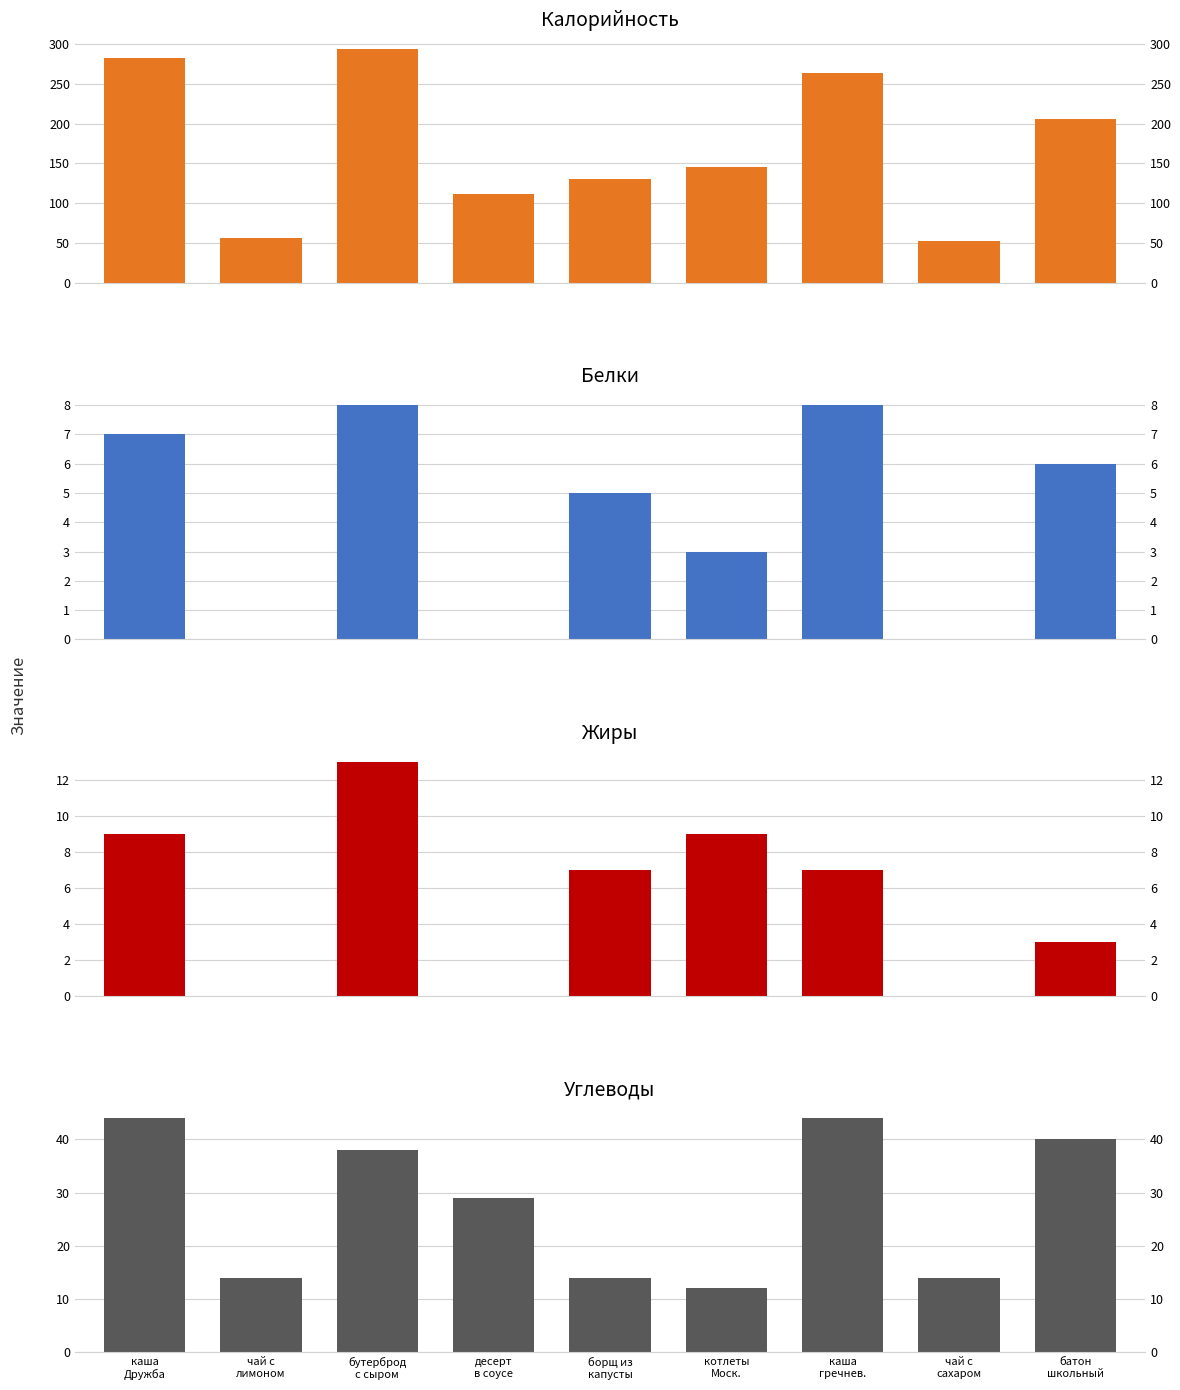

Rank the series by their maximum value, from lowest to highest.

Белки, Жиры, Углеводы, Калорийность